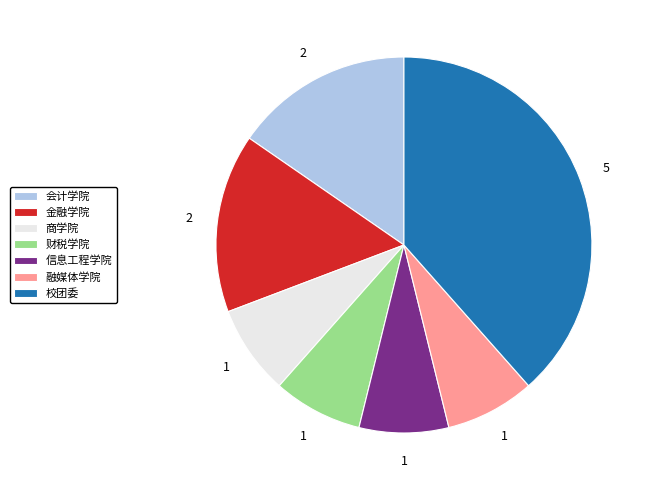

What is the largest slice in the pie chart?

校团委